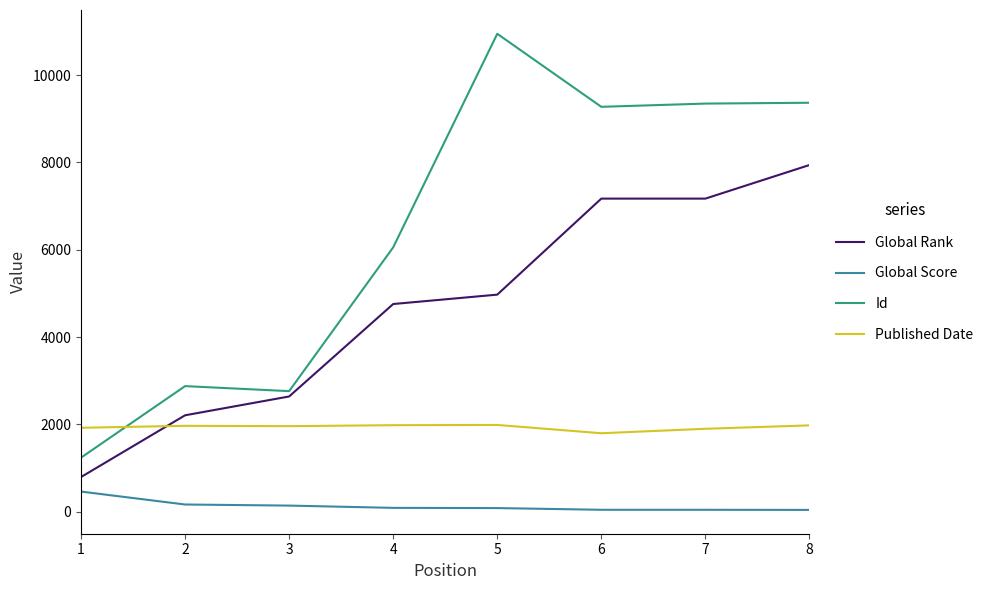

The value of Id at 8 is 9366. True or false?

True